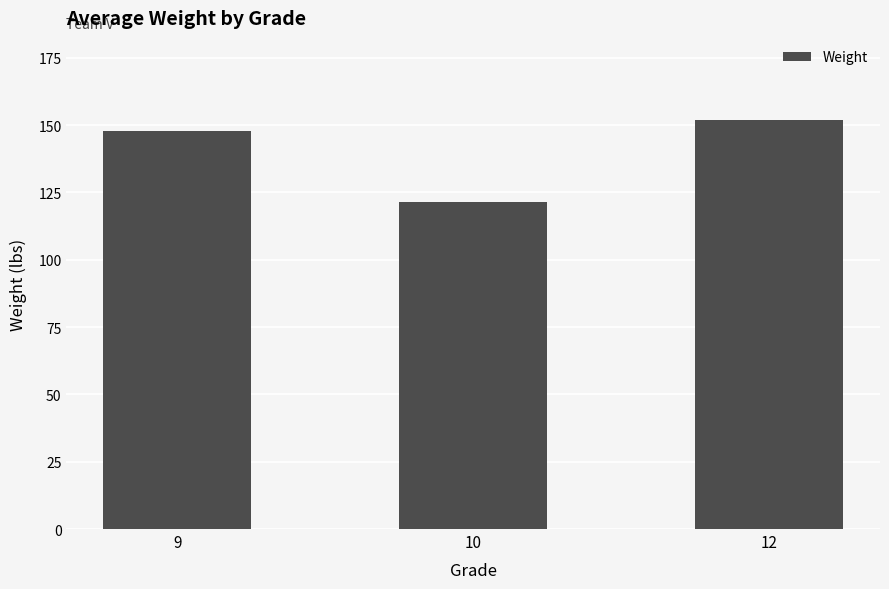

What is the maximum value shown in the chart?

152.0